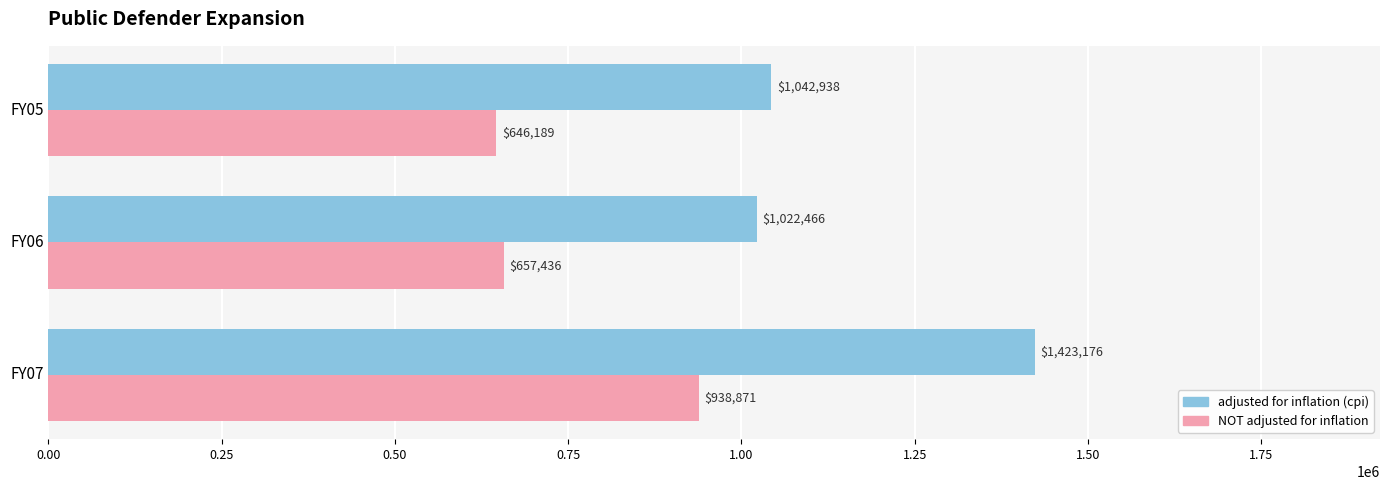

True or false: adjusted for inflation (cpi) has a value of 2408795 at FY07.

False